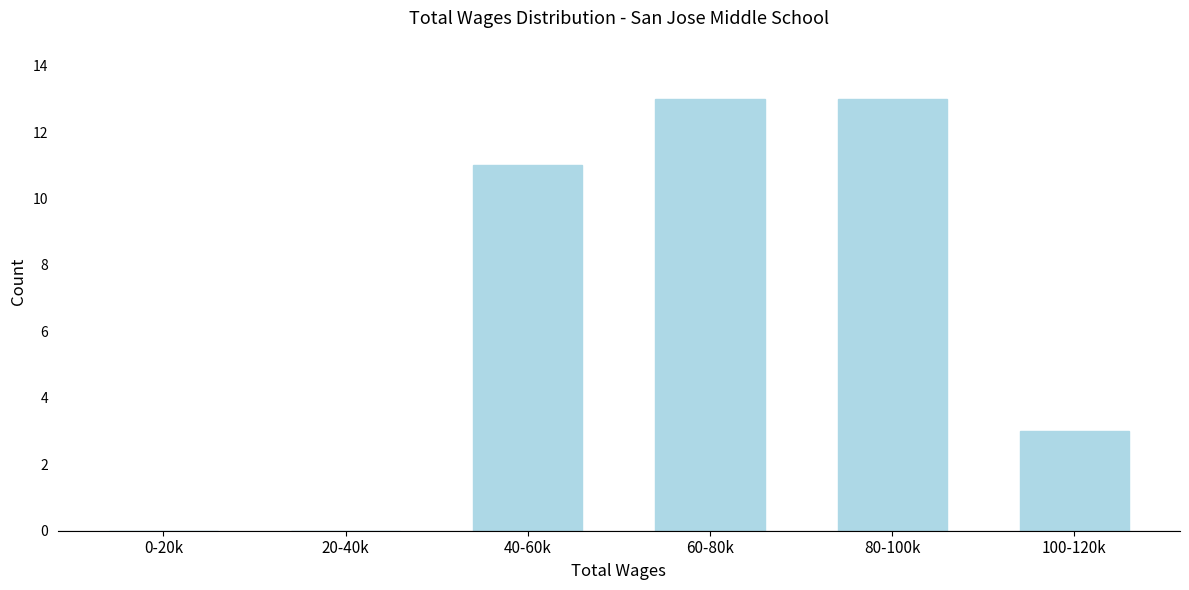

Reading right to left, list all the values displayed in this chart.

100-120k=3	80-100k=13	60-80k=13	40-60k=11	20-40k=0	0-20k=0